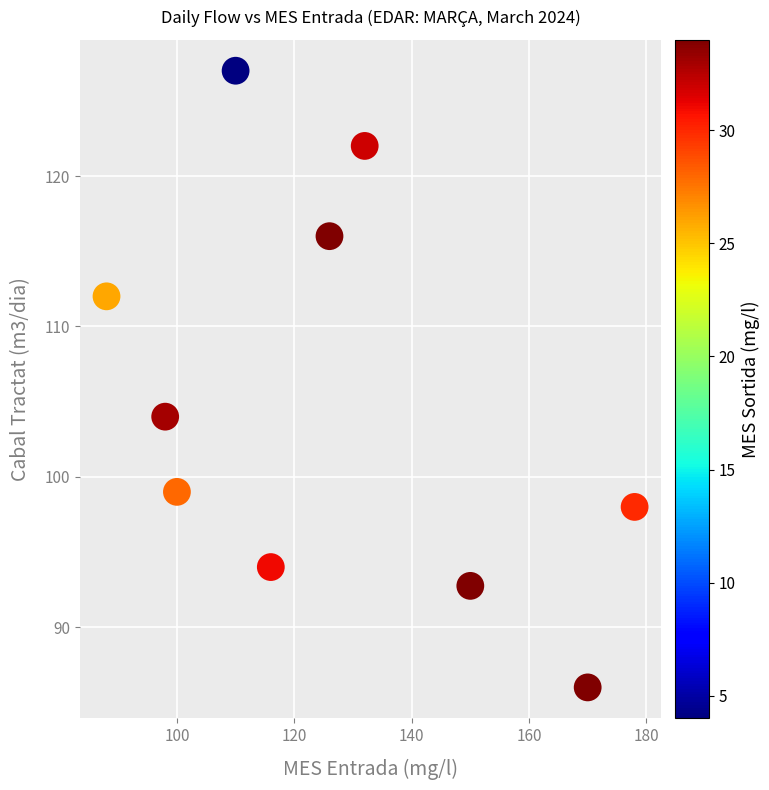

What Y value in the scatter plot is closest to 106?

104.0